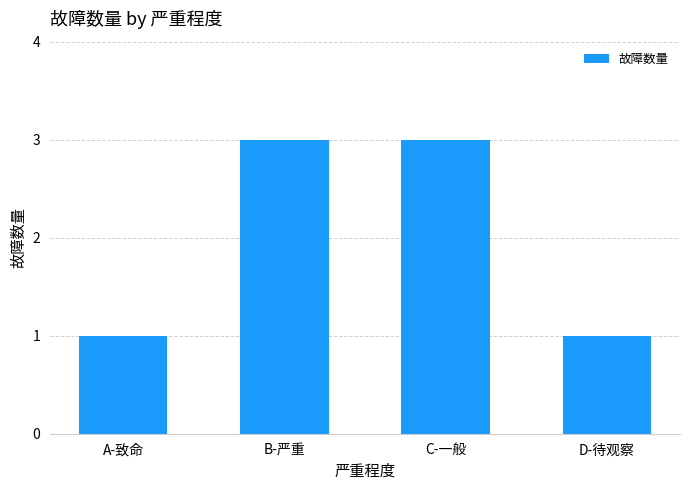

What is the sum of all values?

8